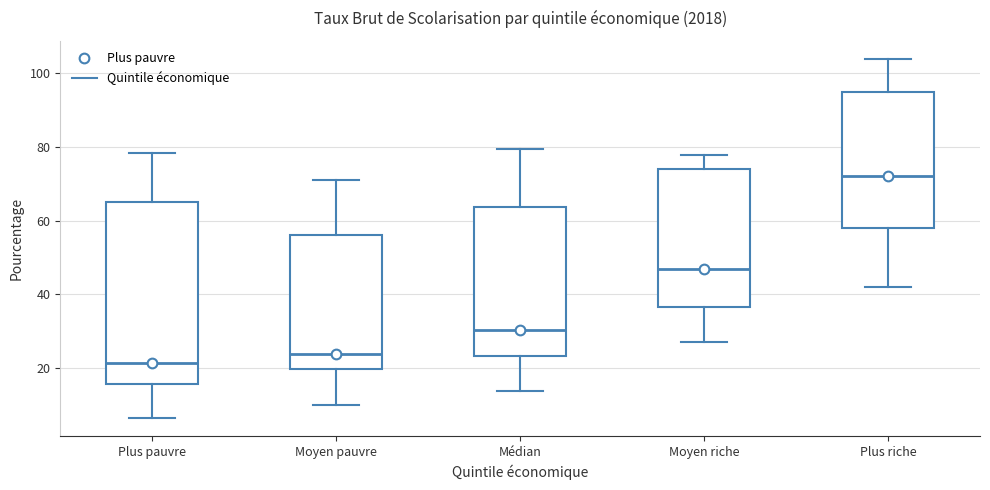

Which box is the tallest, from its lower edge to its upper edge?

Plus pauvre